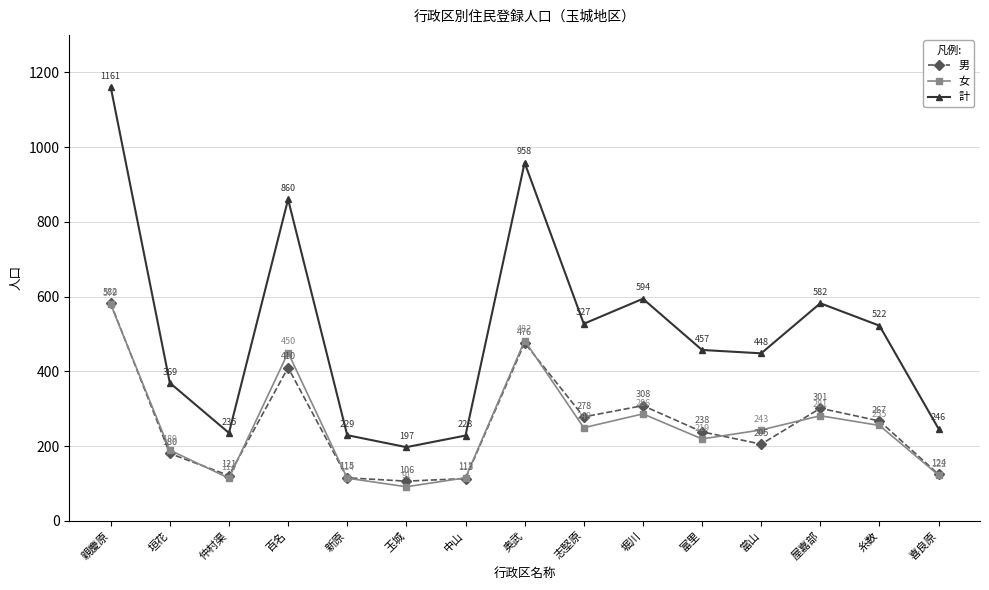

What is the sum of all 女 values?

3789